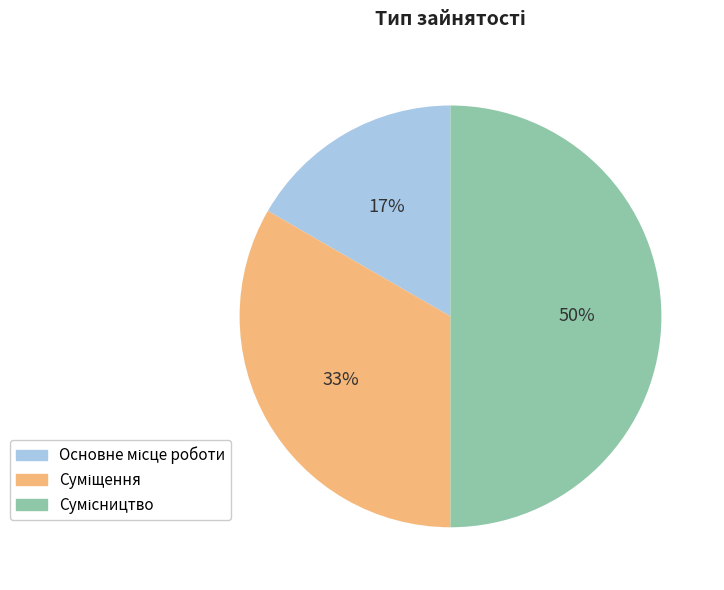

To the nearest percent, what is the average slice percentage?

33%